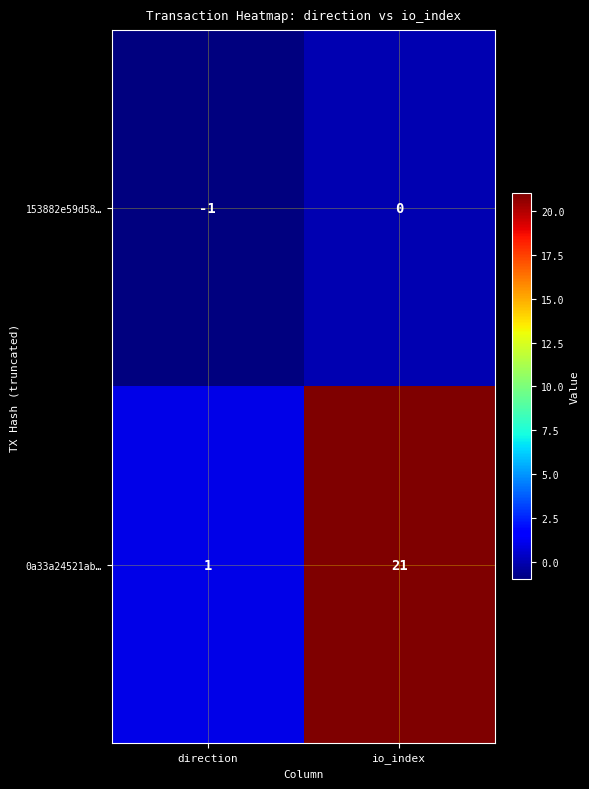

Which series changed the most between direction and io_index?

0a33a24521ab…